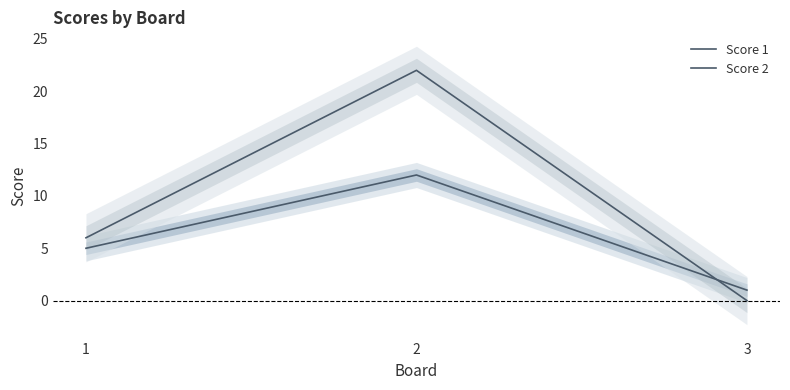

At which label does Score 1 reach its minimum?

3